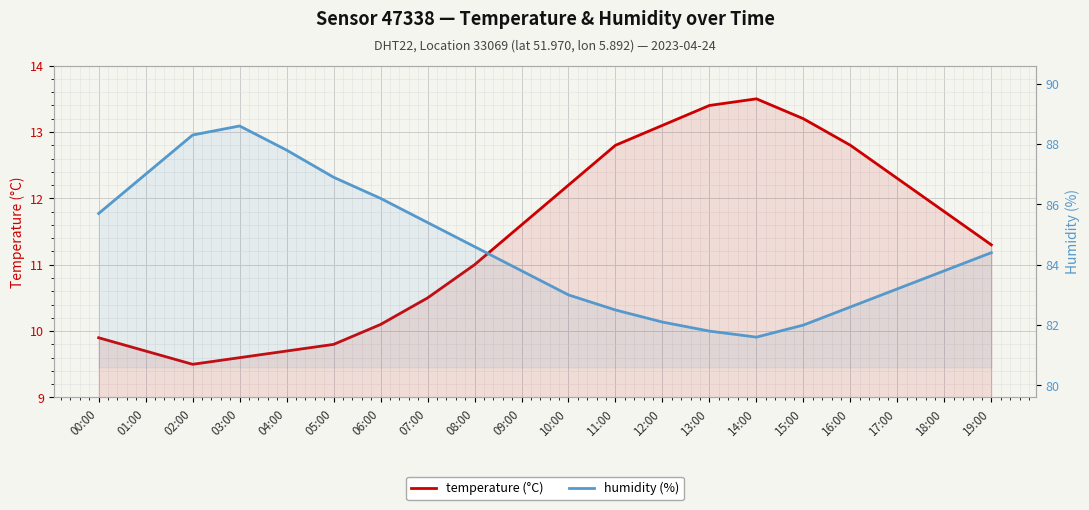

What is the sum of the humidity (%) values at 06:00 and 17:00?

169.4